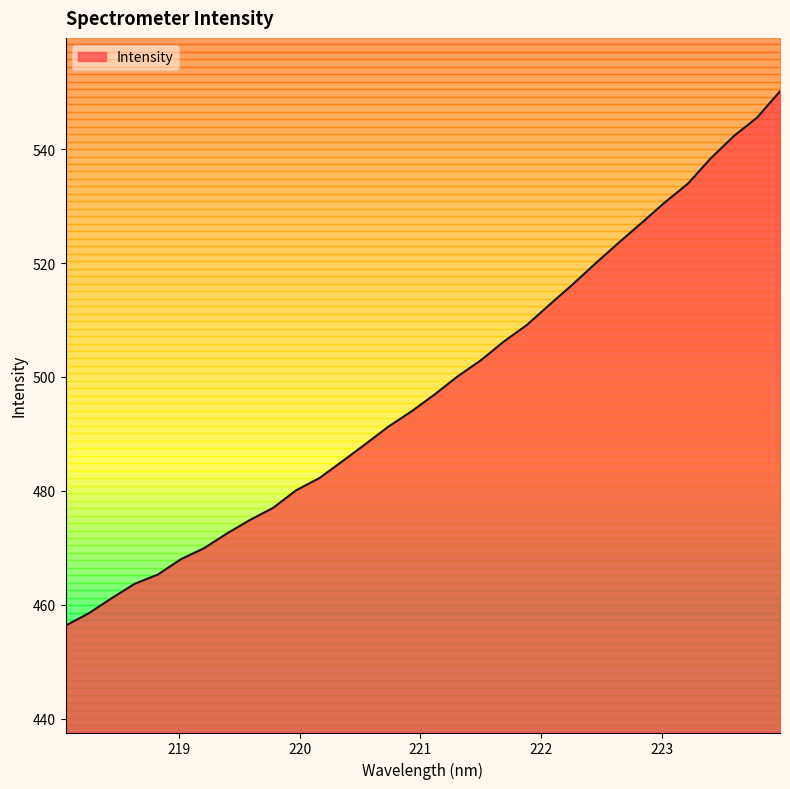

How many lines are shown in the chart?

1